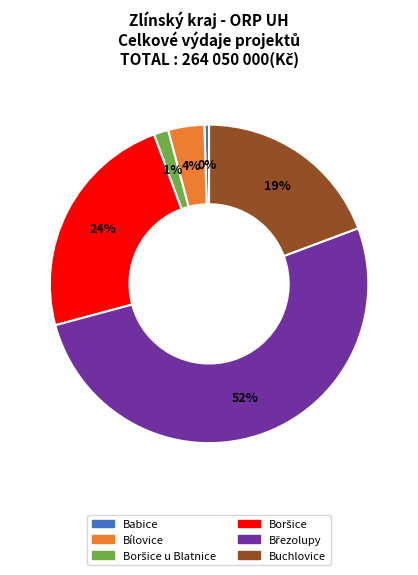

To the nearest percent, what is the average slice percentage?

17%